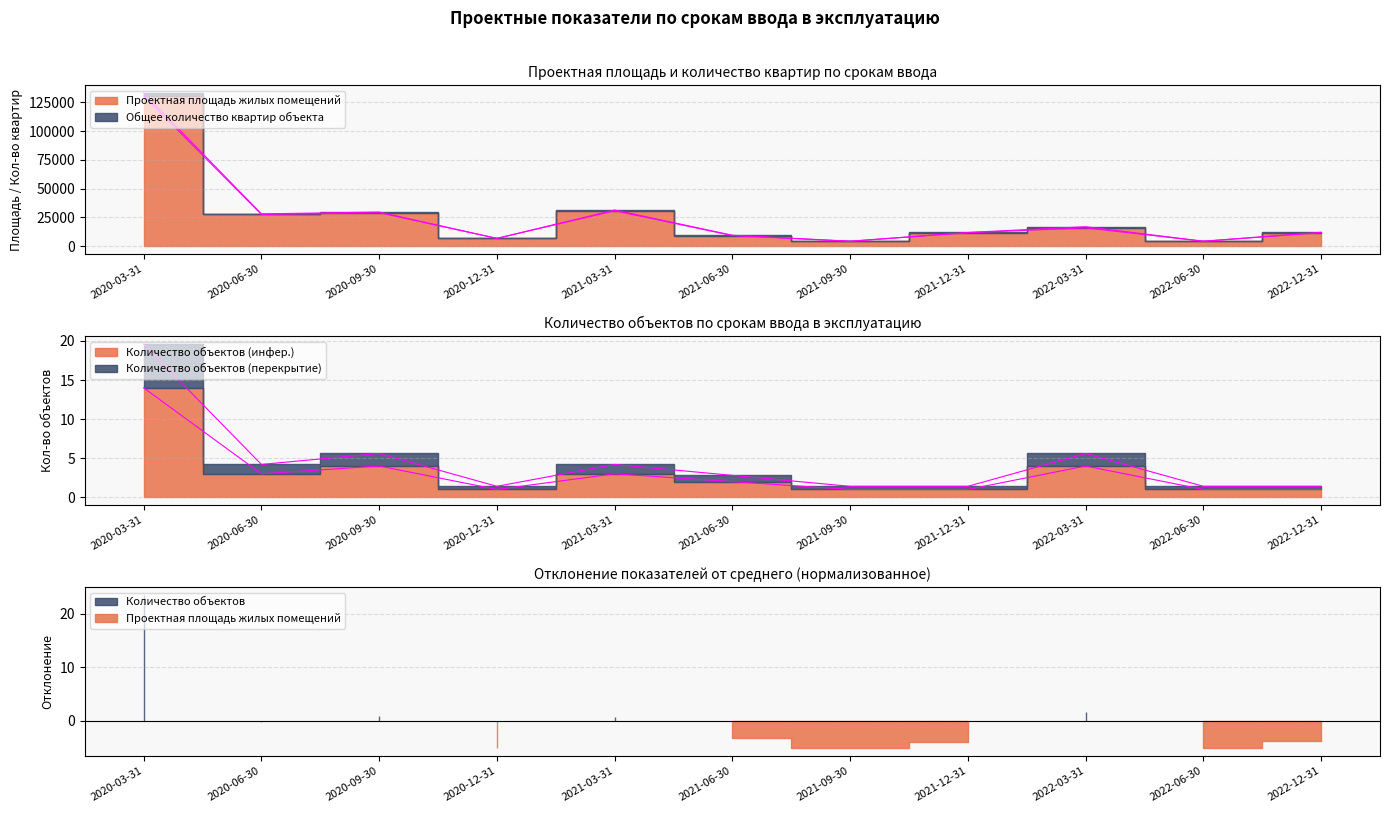

What is the value of the Проектная площадь жилых помещений point at the 4th from the left?

6740.0